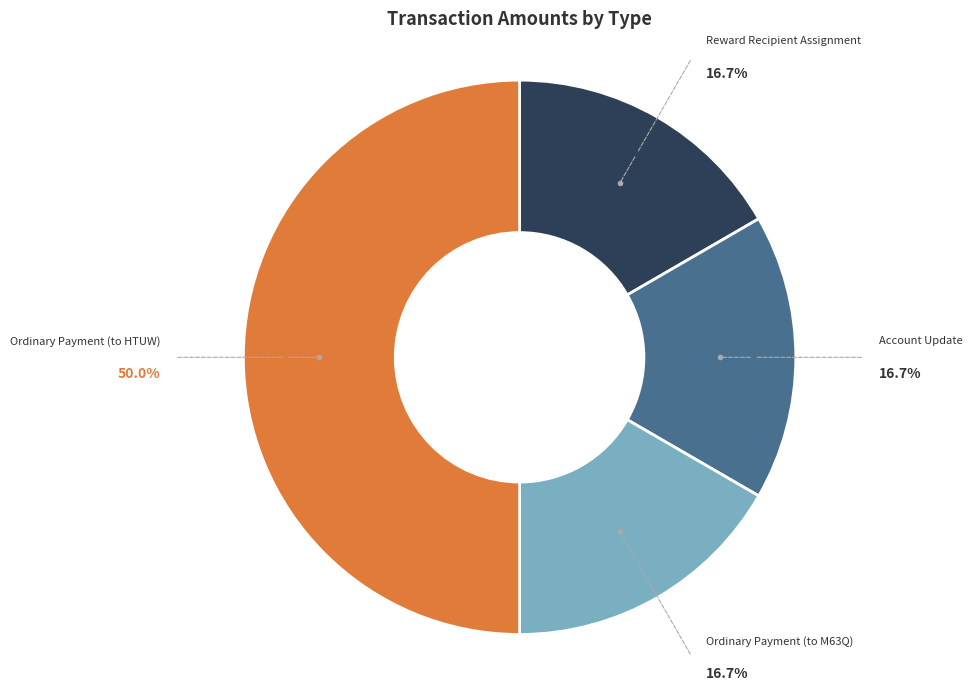

What is the ratio of the value at Reward Recipient Assignment to the value at Account Update?

1.0